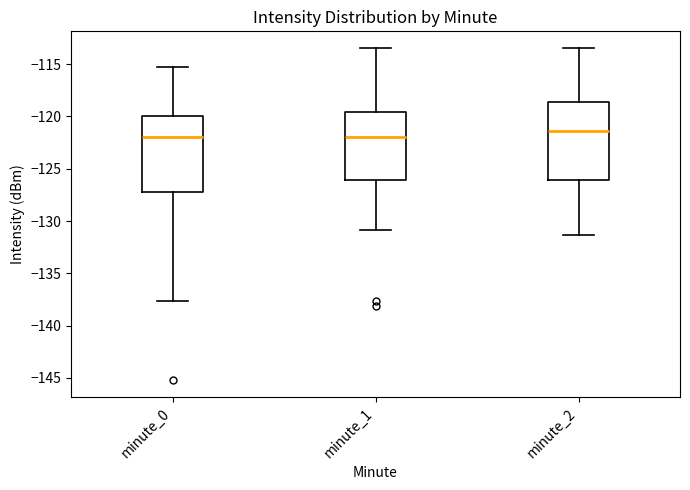

Reading left to right, transcribe this box plot: for each box, give where its median line is, the range the box spans, and where its two whiskers end, as read against the y-axis. The values are not printed on the chart, so give them approximately, as read against the axis.

minute_0: median -122.0, box -127.0 to -120.0, whiskers -137.5 to -115.0
minute_1: median -122.0, box -126.0 to -119.5, whiskers -131.0 to -113.5
minute_2: median -121.5, box -126.0 to -118.5, whiskers -131.5 to -113.5